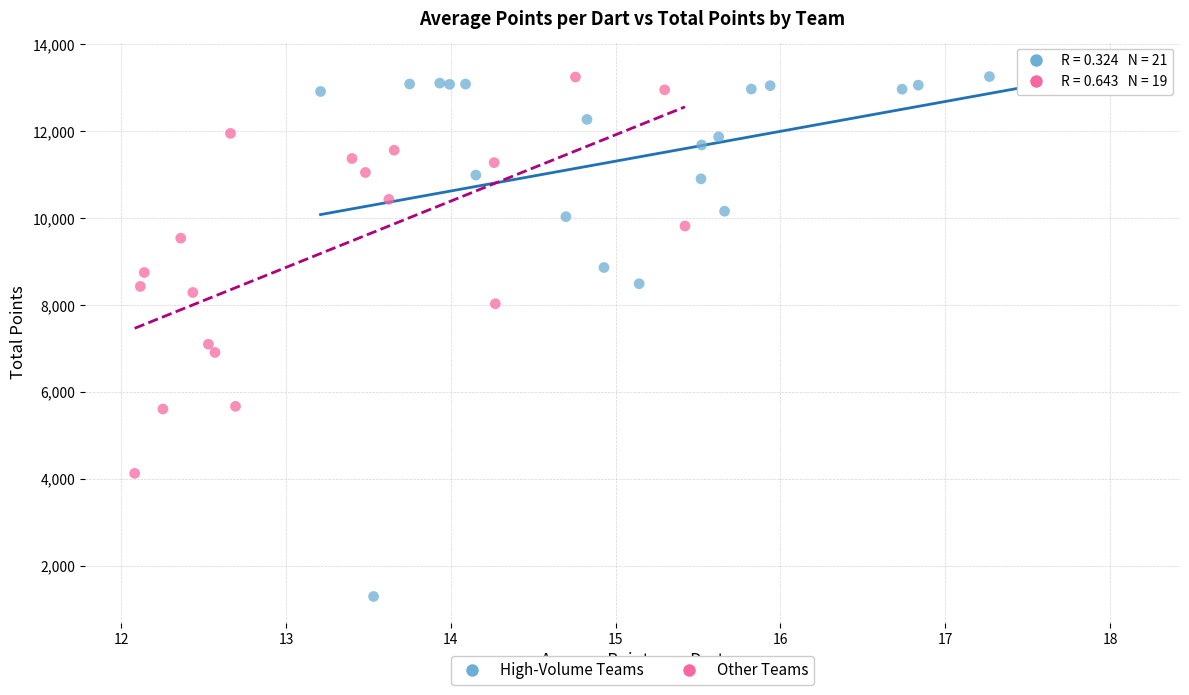

Which series contains the lowest Y value?

High-Volume Teams